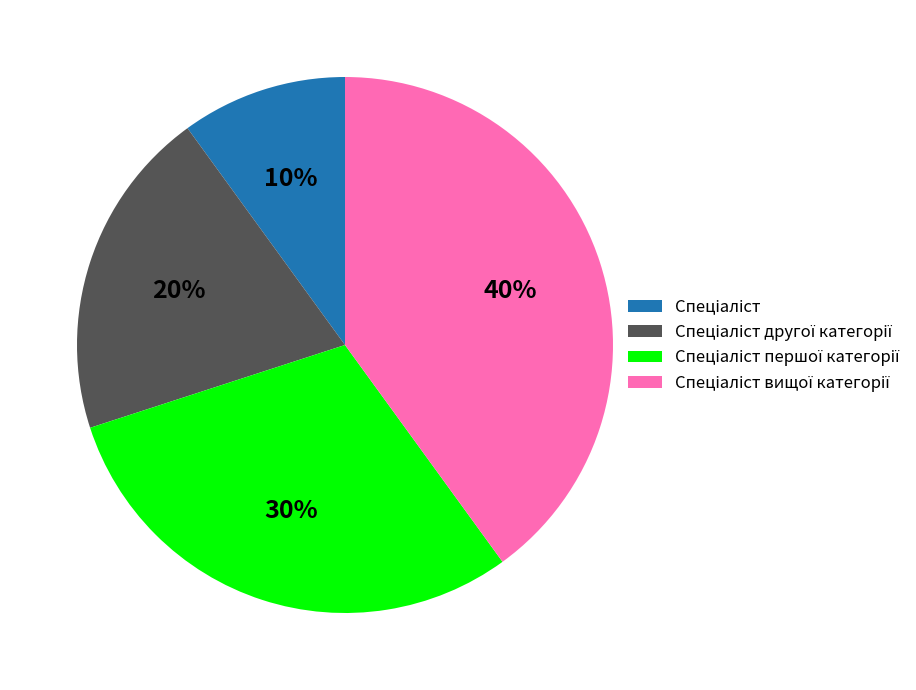

To the nearest percent, what is the average slice percentage?

25%